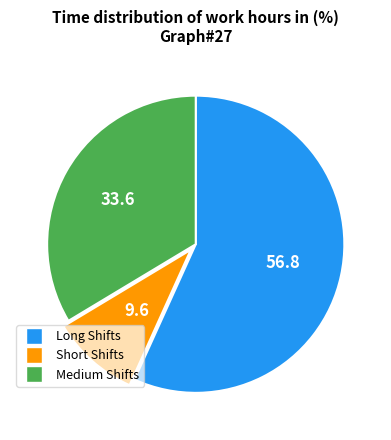

Is there a majority slice in this chart?

Yes